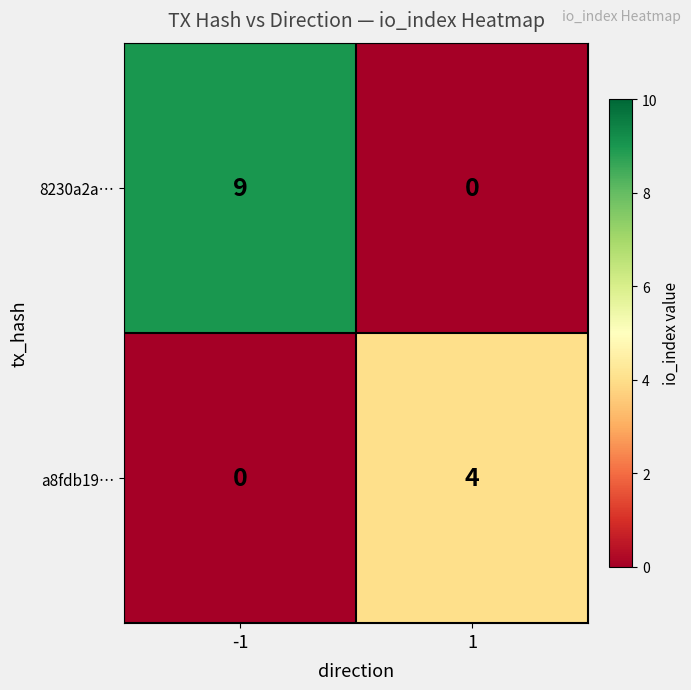

Reading right to left, extract all data points from this chart.

8230a2a…: 0	9
a8fdb19…: 4	0